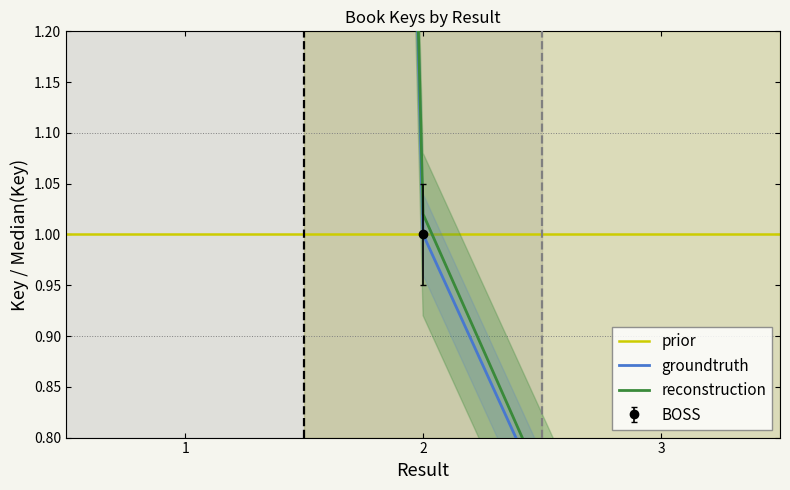

The value at 1 is 10.1. True or false?

True